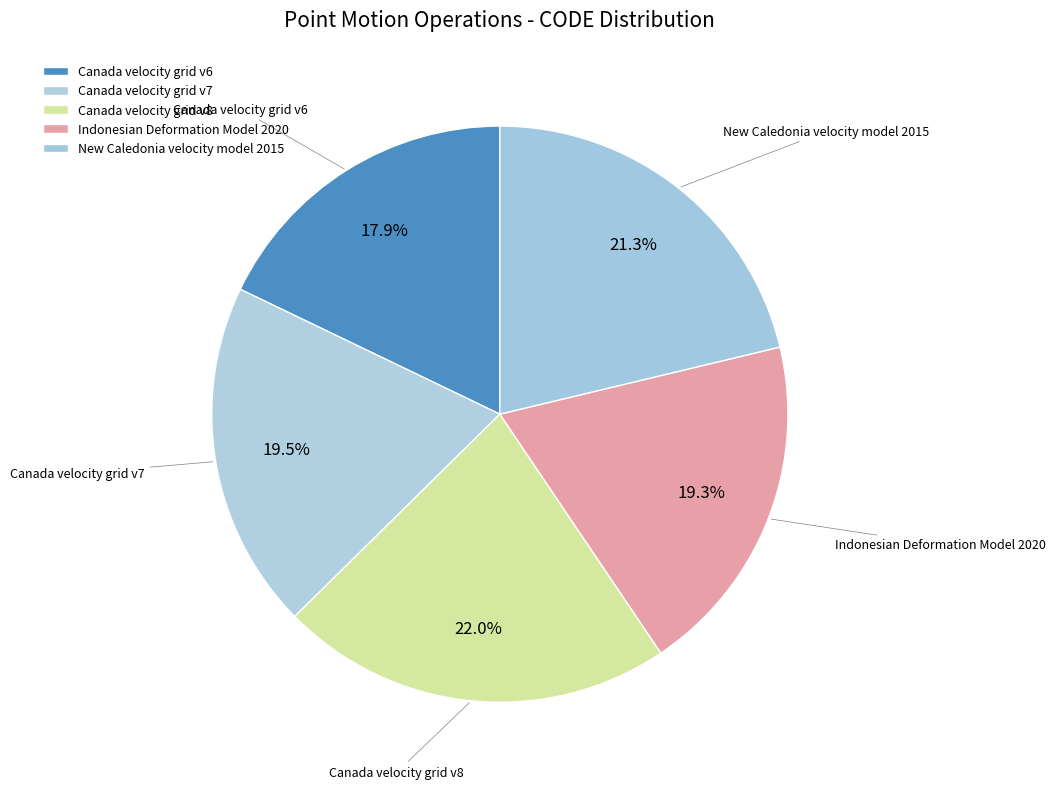

Count the number of slices in the pie.

5